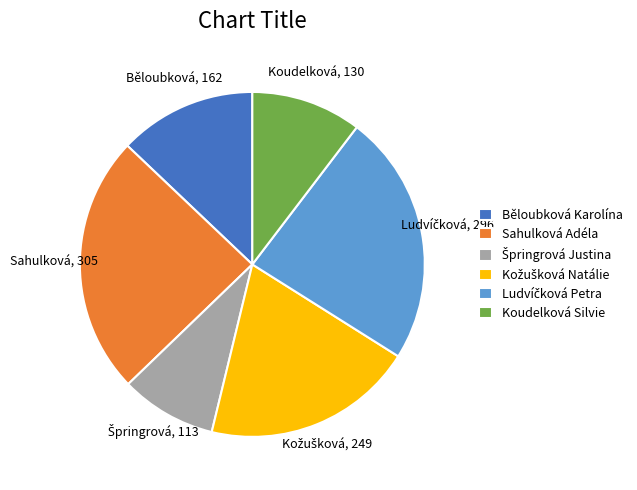

Is it true that Běloubková Karolína is 3% of the pie?

False